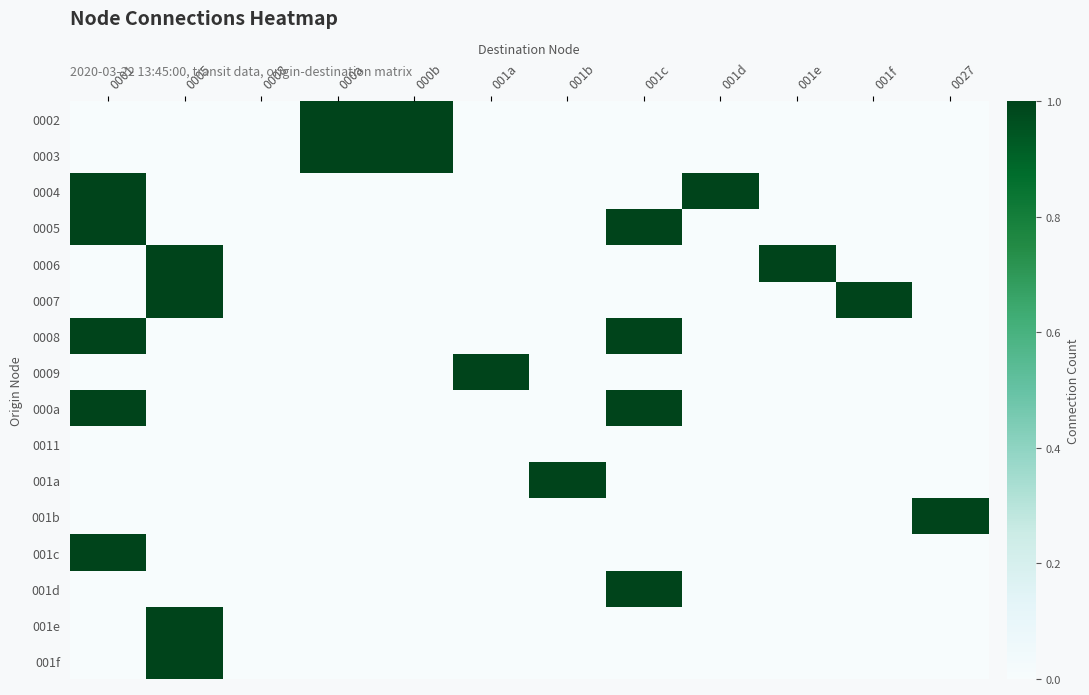

Reading right to left, extract all data points from this chart.

0002: 0027=0	001f=0	001e=0	001d=0	001c=0	001b=0	001a=0	000b=1	000a=1	0008=0	0005=0	0001=0
0003: 0027=0	001f=0	001e=0	001d=0	001c=0	001b=0	001a=0	000b=1	000a=1	0008=0	0005=0	0001=0
0004: 0027=0	001f=0	001e=0	001d=1	001c=0	001b=0	001a=0	000b=0	000a=0	0008=0	0005=0	0001=1
0005: 0027=0	001f=0	001e=0	001d=0	001c=1	001b=0	001a=0	000b=0	000a=0	0008=0	0005=0	0001=1
0006: 0027=0	001f=0	001e=1	001d=0	001c=0	001b=0	001a=0	000b=0	000a=0	0008=0	0005=1	0001=0
0007: 0027=0	001f=1	001e=0	001d=0	001c=0	001b=0	001a=0	000b=0	000a=0	0008=0	0005=1	0001=0
0008: 0027=0	001f=0	001e=0	001d=0	001c=1	001b=0	001a=0	000b=0	000a=0	0008=0	0005=0	0001=1
0009: 0027=0	001f=0	001e=0	001d=0	001c=0	001b=0	001a=1	000b=0	000a=0	0008=0	0005=0	0001=0
000a: 0027=0	001f=0	001e=0	001d=0	001c=1	001b=0	001a=0	000b=0	000a=0	0008=0	0005=0	0001=1
0011: 0027=0	001f=0	001e=0	001d=0	001c=0	001b=0	001a=0	000b=0	000a=0	0008=0	0005=0	0001=0
001a: 0027=0	001f=0	001e=0	001d=0	001c=0	001b=1	001a=0	000b=0	000a=0	0008=0	0005=0	0001=0
001b: 0027=1	001f=0	001e=0	001d=0	001c=0	001b=0	001a=0	000b=0	000a=0	0008=0	0005=0	0001=0
001c: 0027=0	001f=0	001e=0	001d=0	001c=0	001b=0	001a=0	000b=0	000a=0	0008=0	0005=0	0001=1
001d: 0027=0	001f=0	001e=0	001d=0	001c=1	001b=0	001a=0	000b=0	000a=0	0008=0	0005=0	0001=0
001e: 0027=0	001f=0	001e=0	001d=0	001c=0	001b=0	001a=0	000b=0	000a=0	0008=0	0005=1	0001=0
001f: 0027=0	001f=0	001e=0	001d=0	001c=0	001b=0	001a=0	000b=0	000a=0	0008=0	0005=1	0001=0